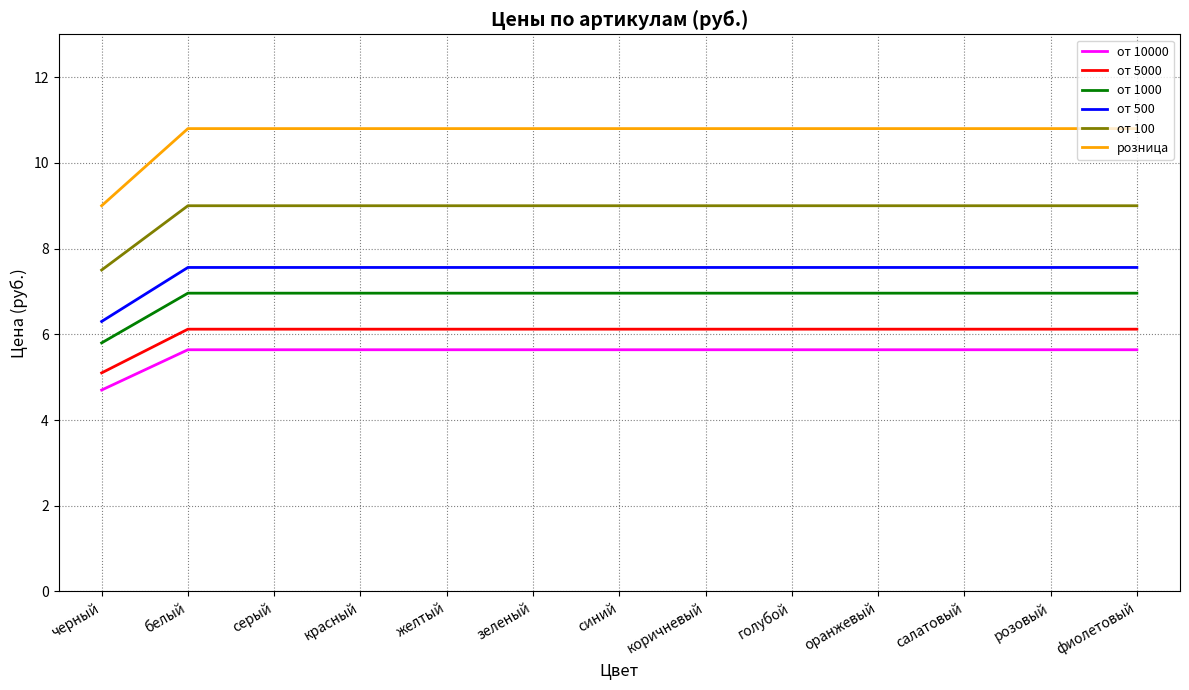

What is the sum of all от 100 values?

115.5